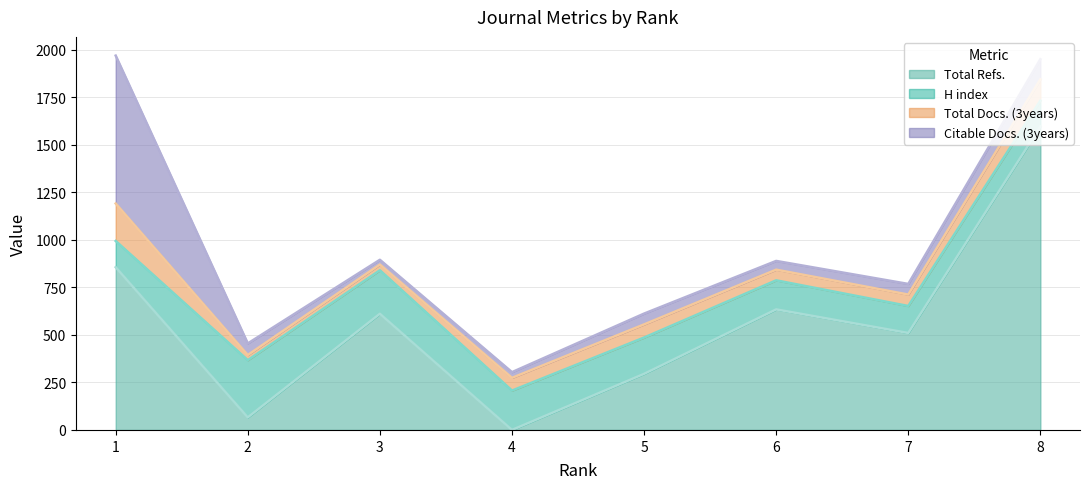

Does the chart have visible grid lines?

Yes